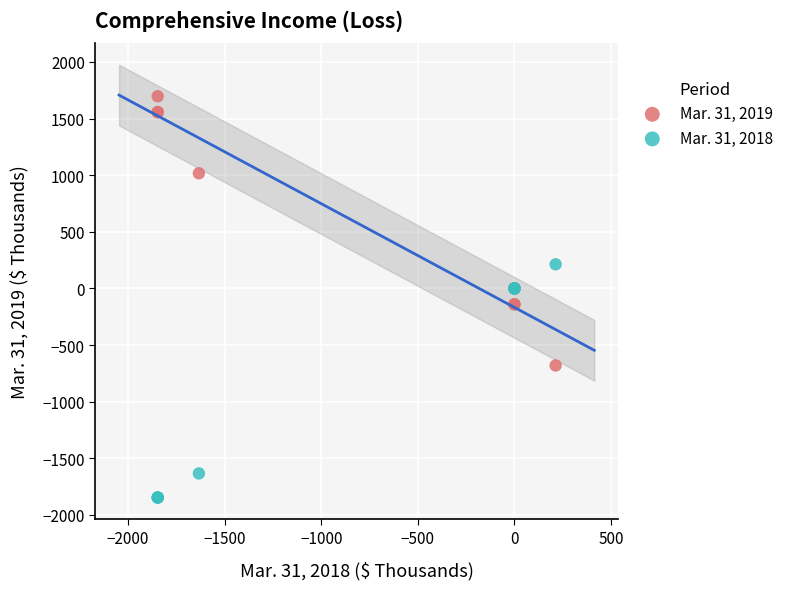

What are all the series names shown in the legend?

Mar. 31, 2019, Mar. 31, 2018